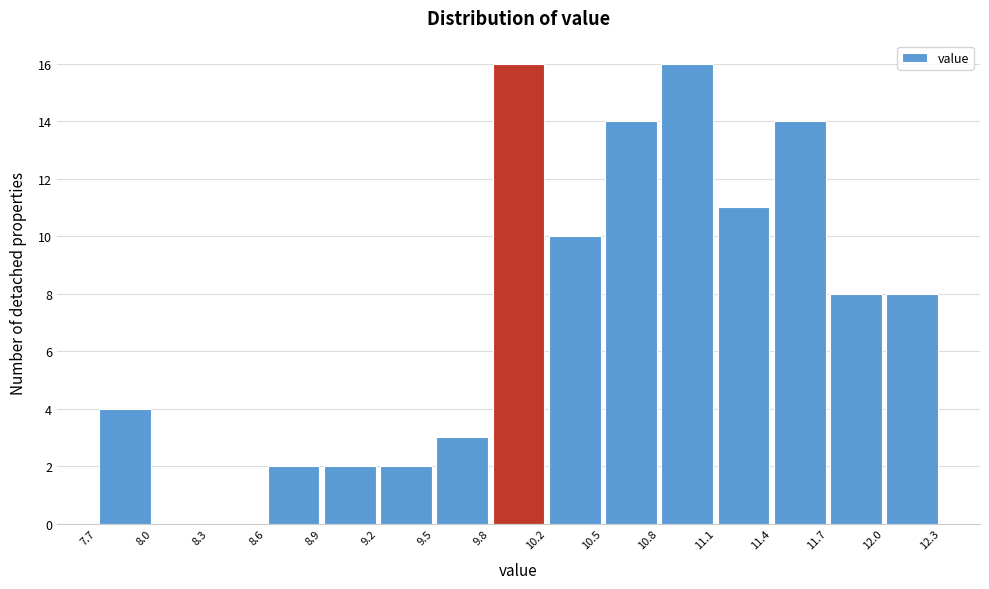

How tall is the bar that spans 8.9 to 9.2 on the x-axis? The values are not printed on the chart, so give them approximately, as read against the axis.

2